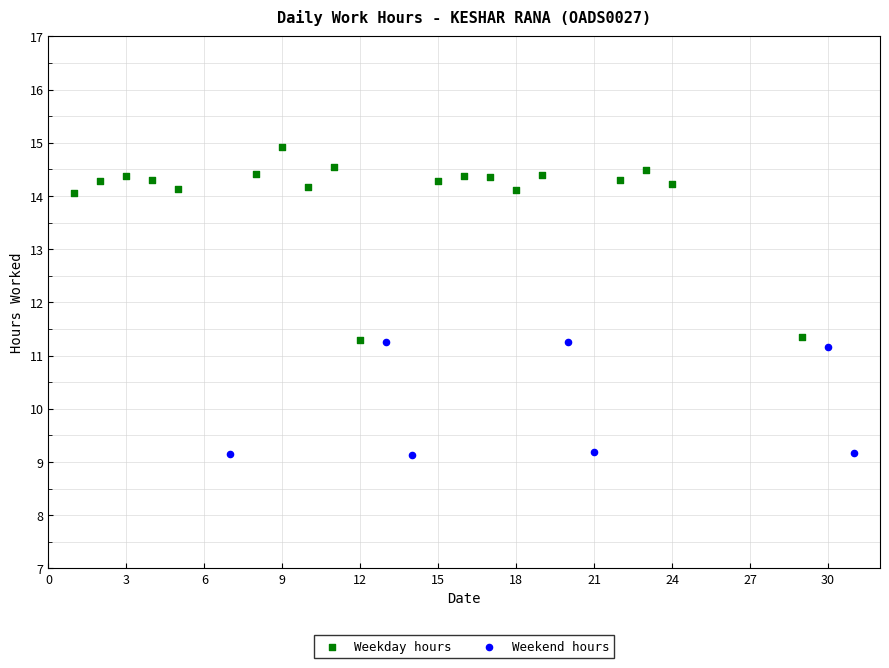

Which series has the largest Y range (max minus min)?

Weekday hours